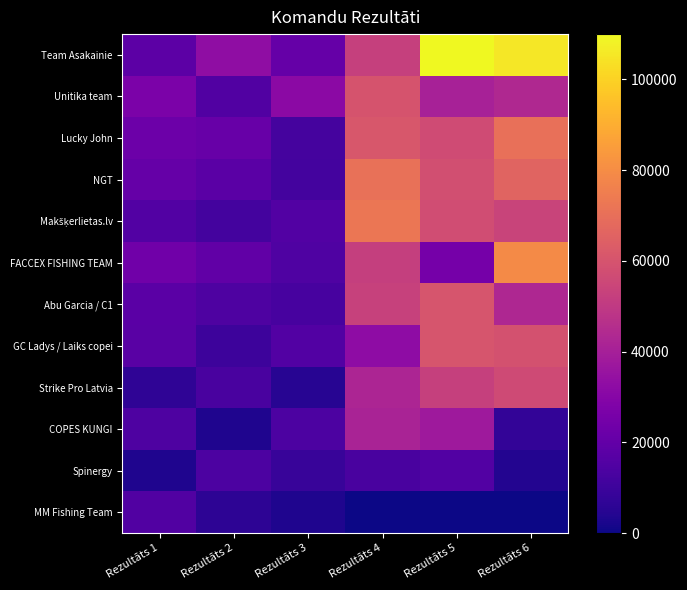

Which series has the largest total across all categories?

Team Asakainie